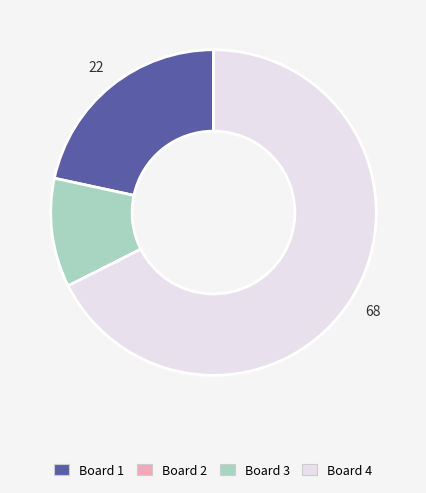

Does any single category account for the majority?

Yes